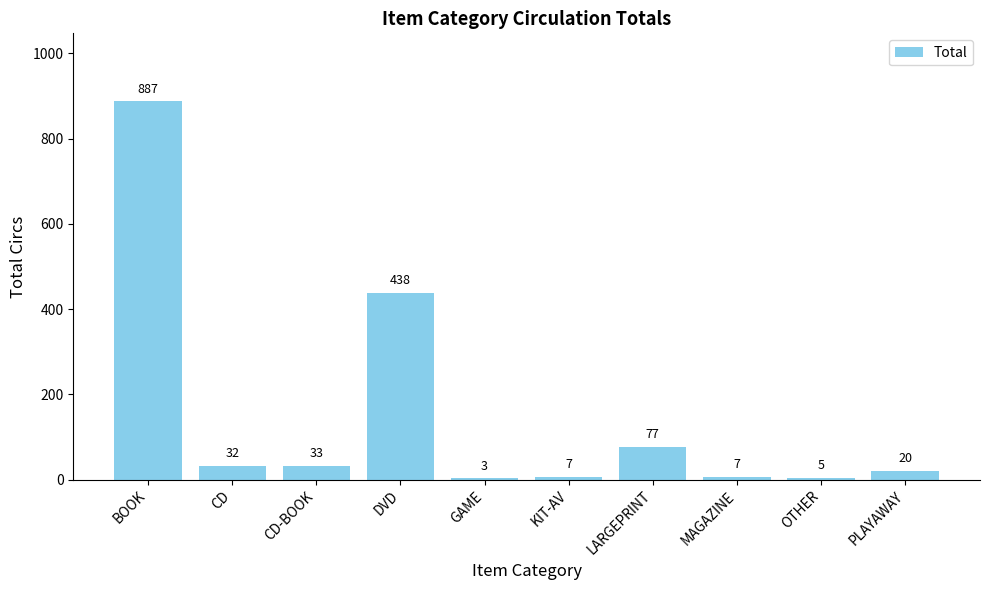

The value at BOOK is 1545. True or false?

False